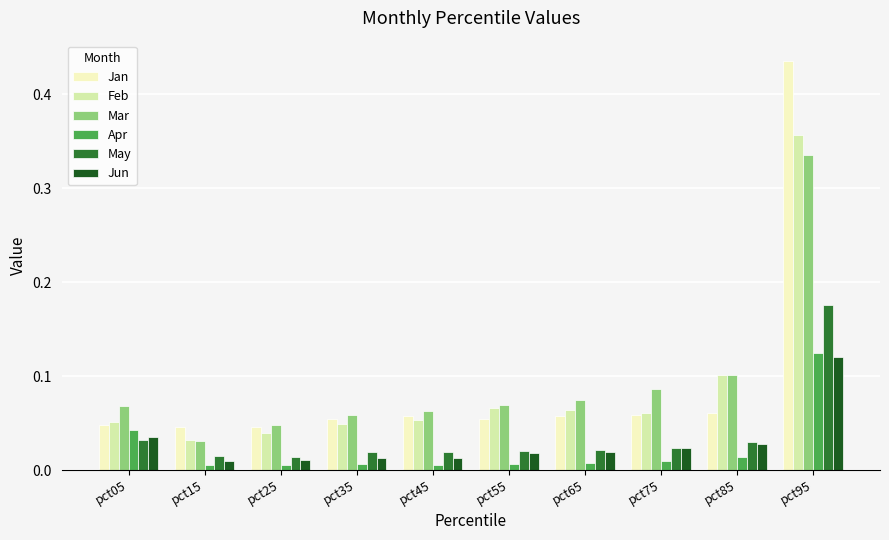

Is it true that Jan equals 0.1 at pct05?

False